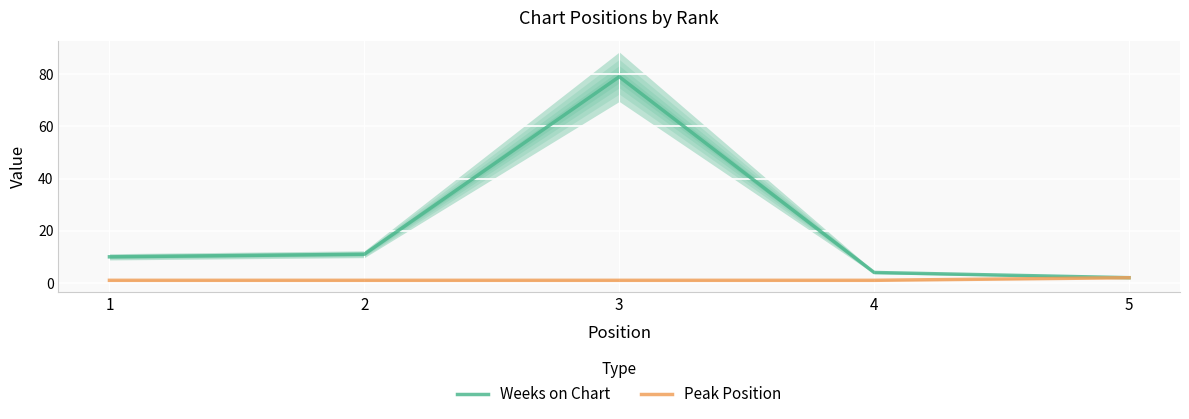

List the series in order of their overall mean, lowest first.

Peak Position, Weeks on Chart